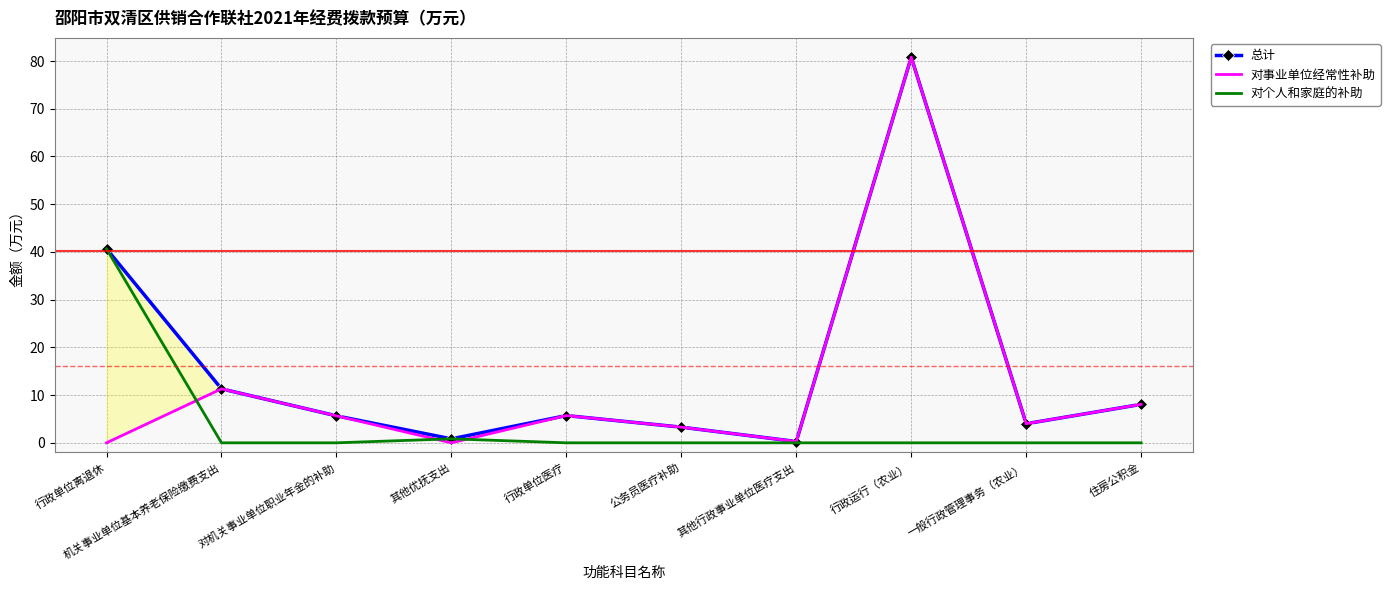

Rank the series by their average value, from lowest to highest.

对个人和家庭的补助, 对事业单位经常性补助, 总计